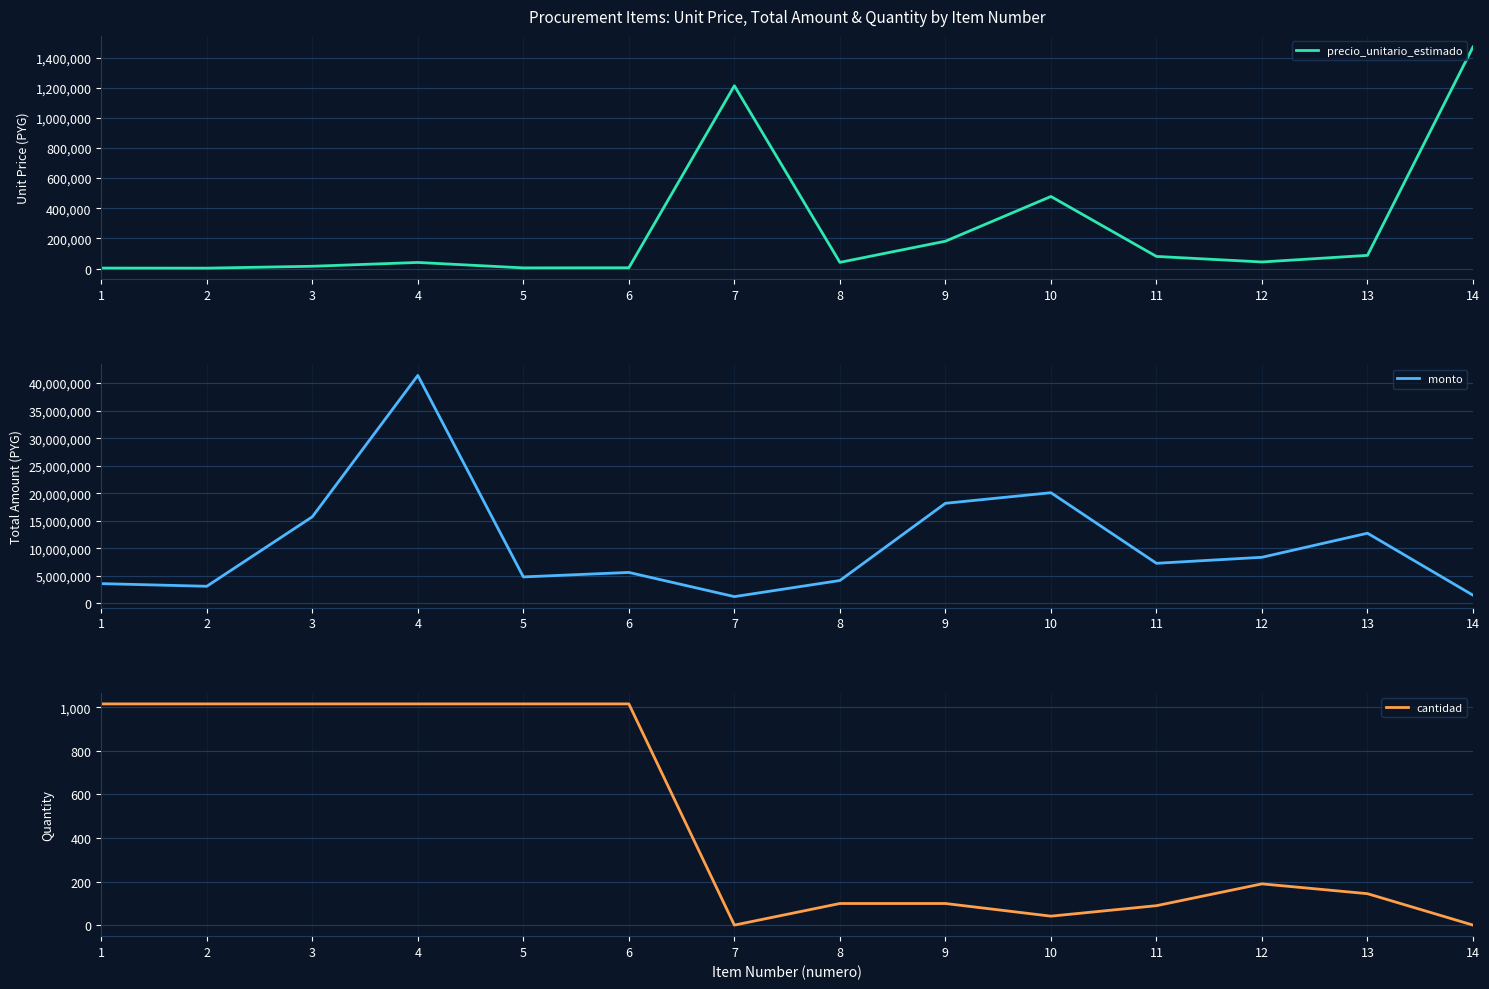

What value does the cantidad series have at 4, to the nearest 10?

1020